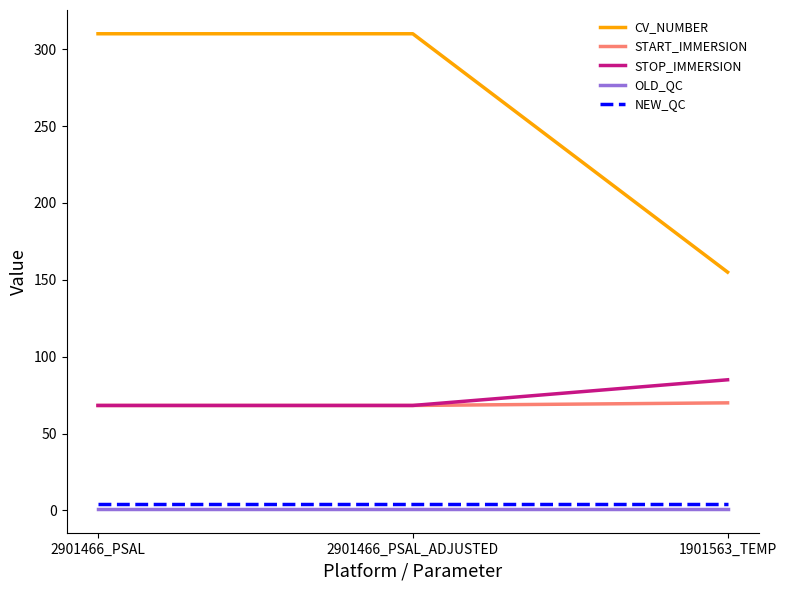

What is the lowest value of the STOP_IMMERSION series?

68.3